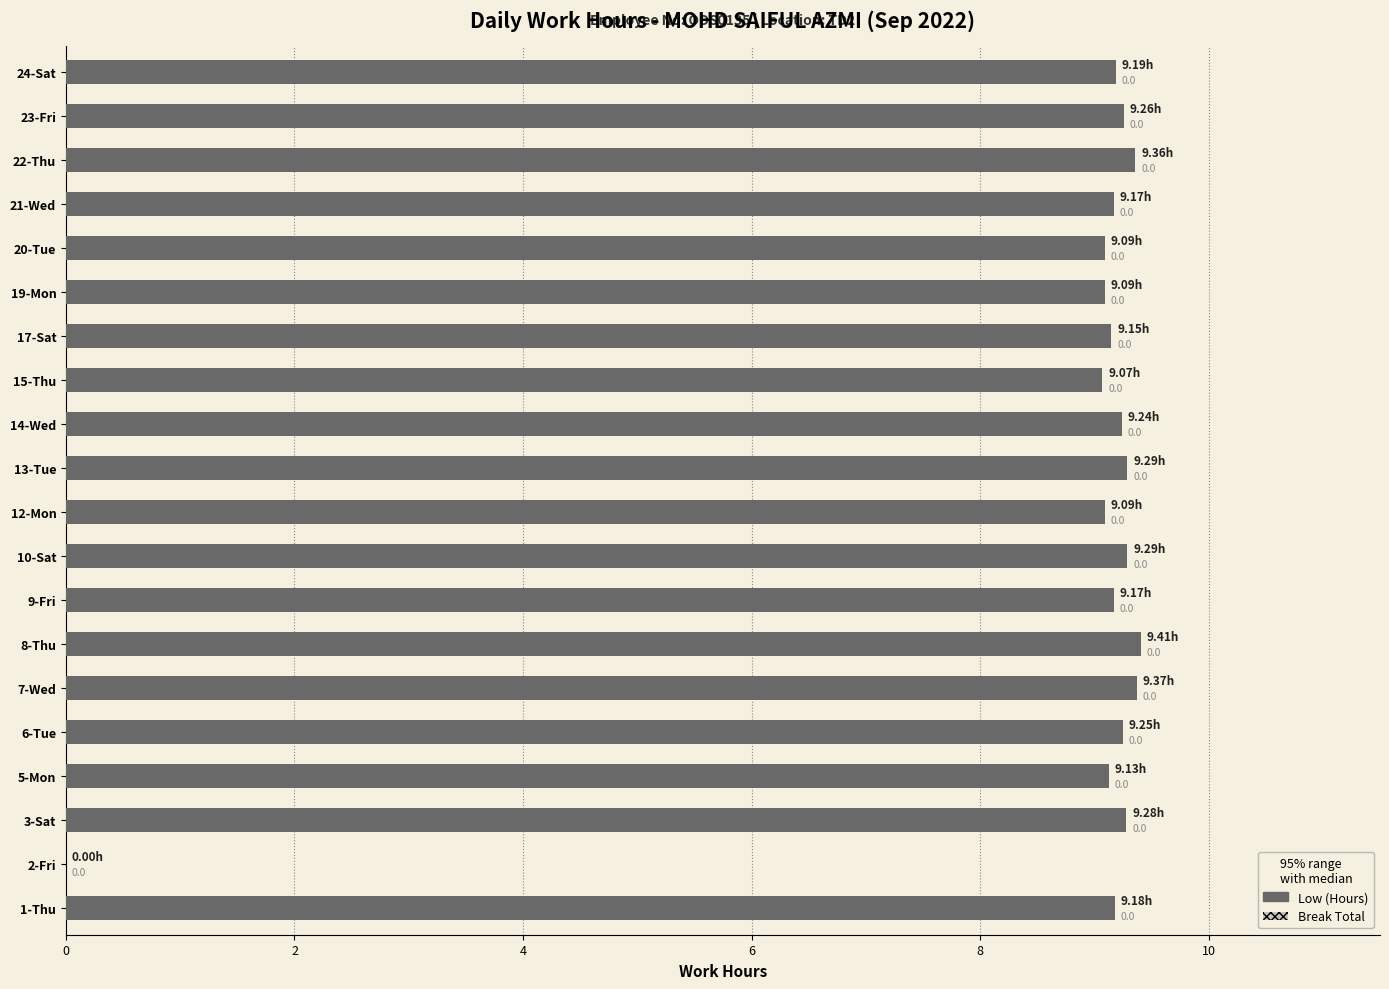

Which has a higher value, 9-Fri or 7-Wed?

7-Wed